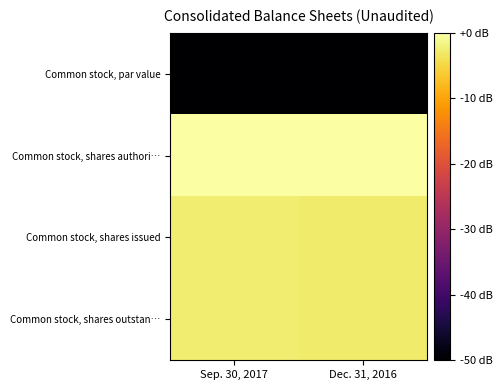

Reading right to left, what are all the values shown in this chart?

Common stock, par value: Dec. 31, 2016=-83.0	Sep. 30, 2017=-83.0
Common stock, shares authori…: Dec. 31, 2016=0.0	Sep. 30, 2017=0.0
Common stock, shares issued: Dec. 31, 2016=-2.7	Sep. 30, 2017=-2.7
Common stock, shares outstan…: Dec. 31, 2016=-2.7	Sep. 30, 2017=-2.7